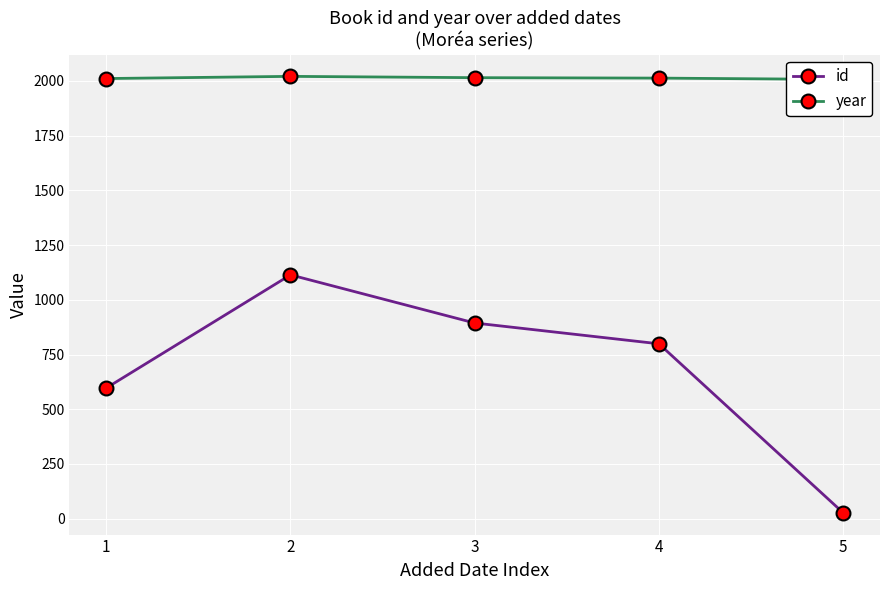

What is the spread (max minus min) of values at 5?

1980